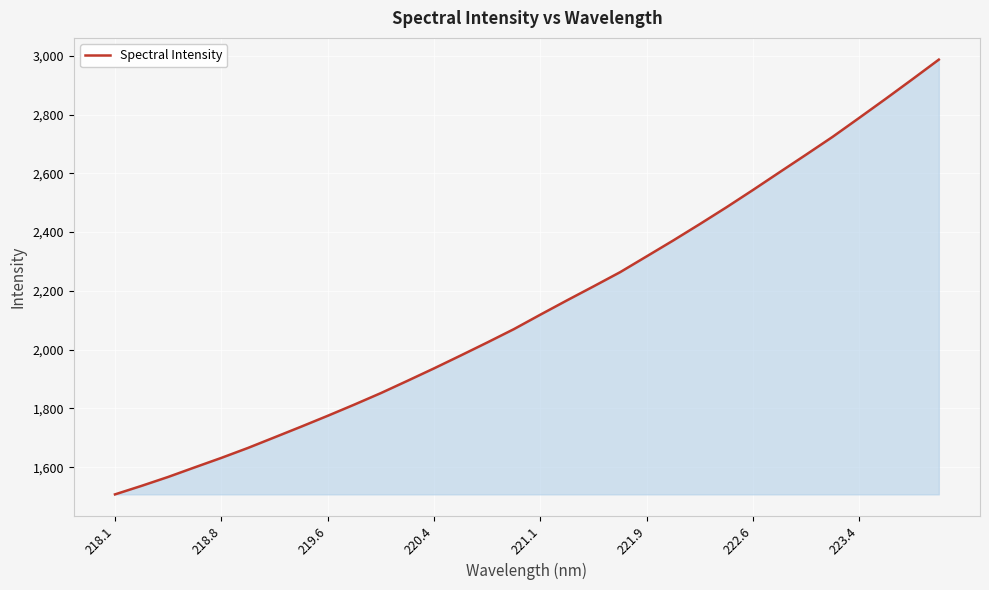

What is the minimum value shown in the chart?

1507.4